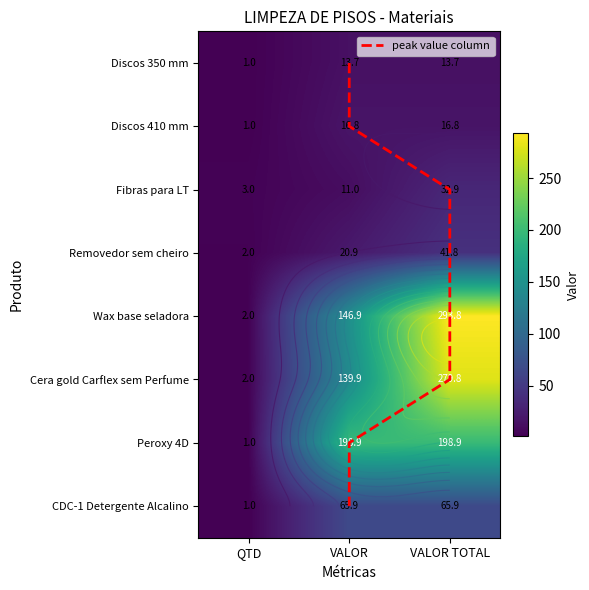

Is the value of Wax base seladora at VALOR greater than the value of Fibras para LT at VALOR?

Yes